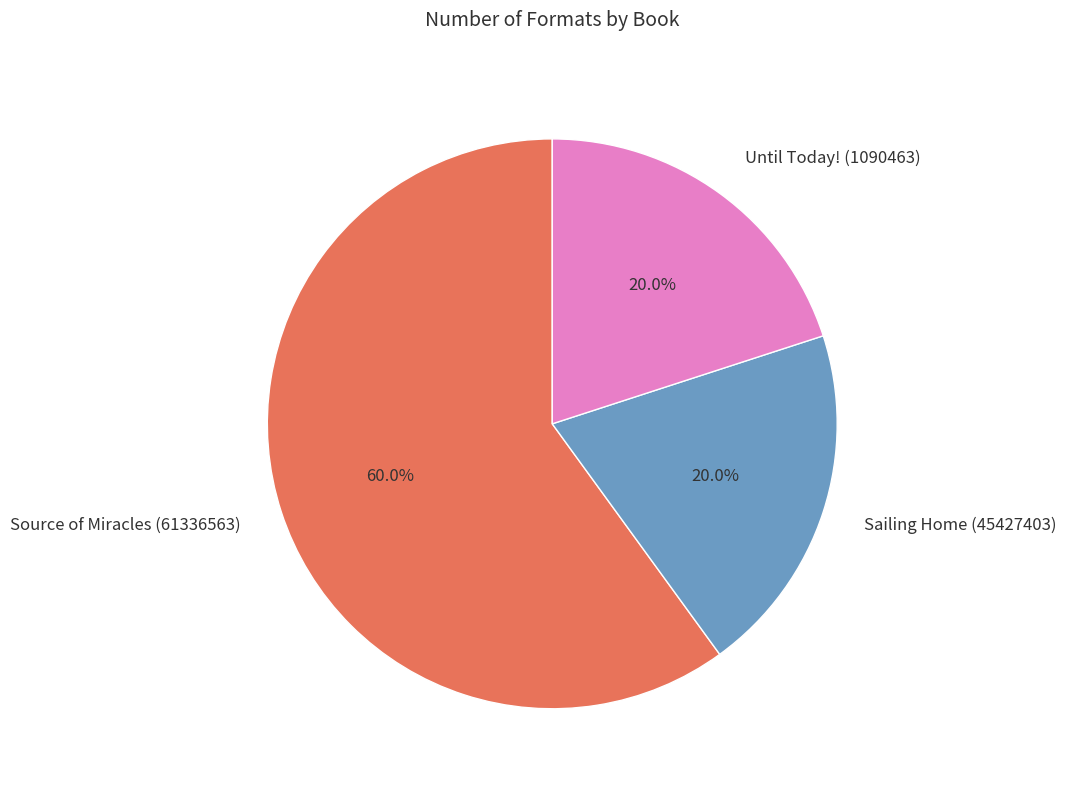

Which category accounts for the majority?

Source of Miracles (61336563)